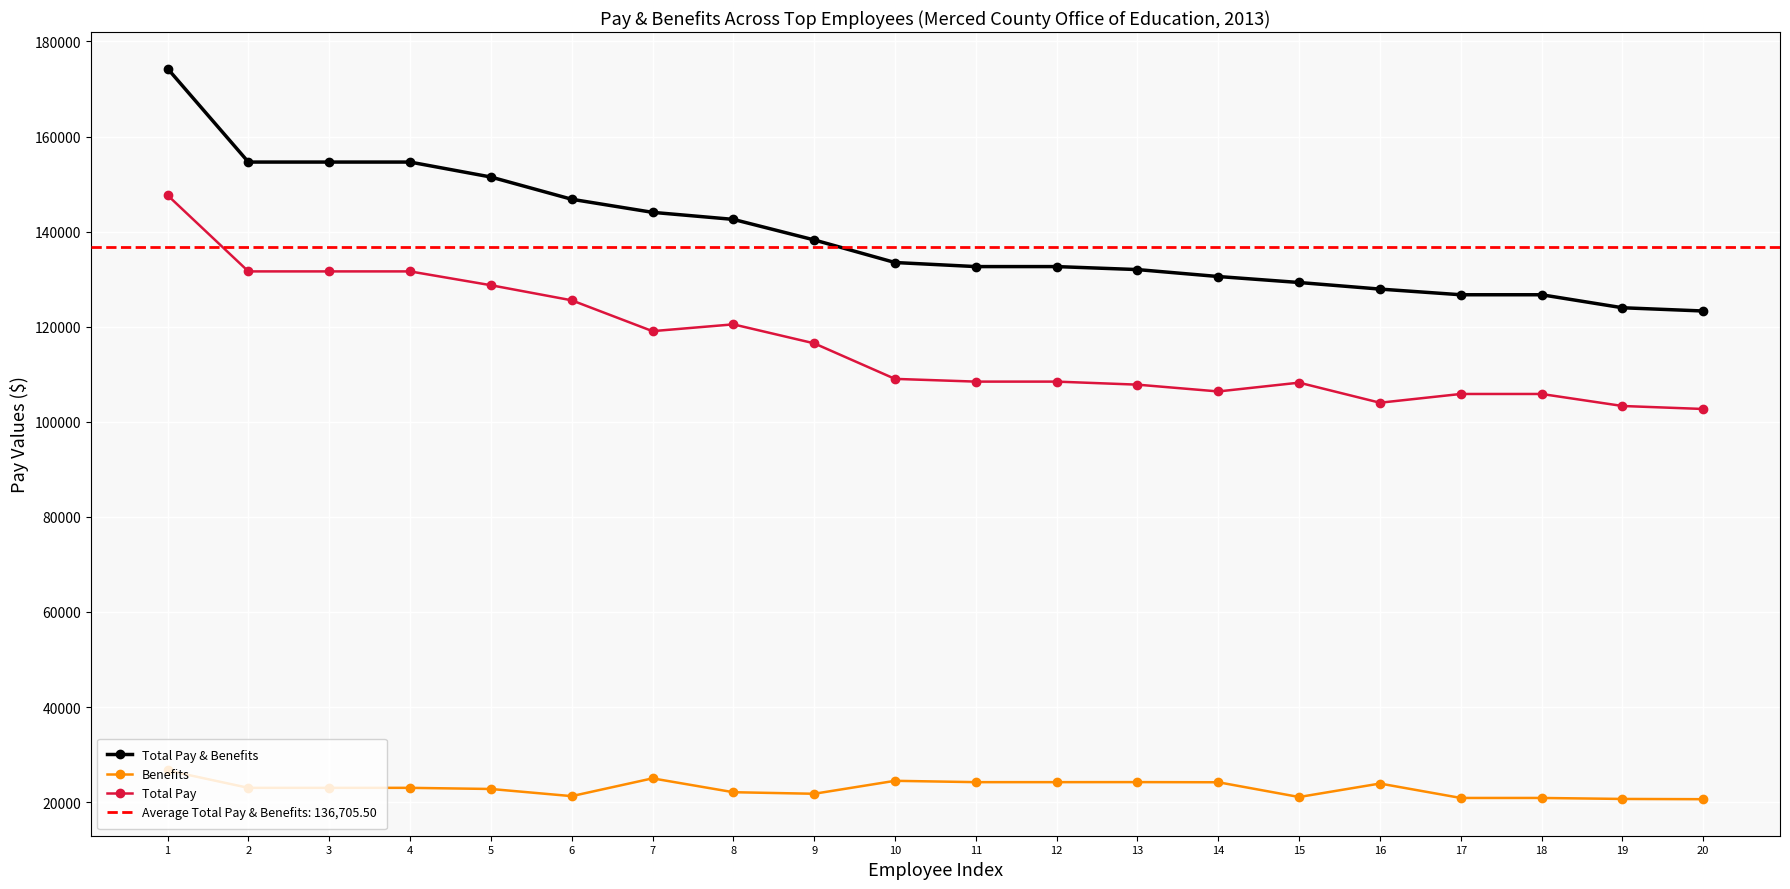

True or false: Total Pay & Benefits and Total Pay cross at least once.

False